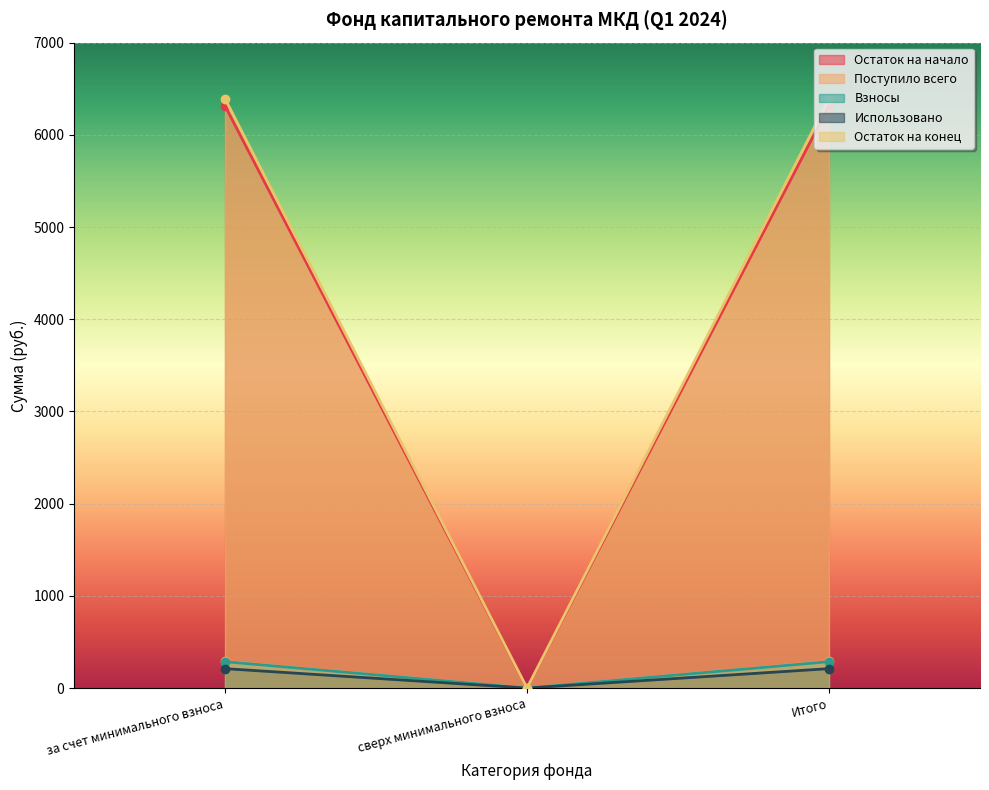

Where does the Использовано series first go above 210?

за счет минимального взноса